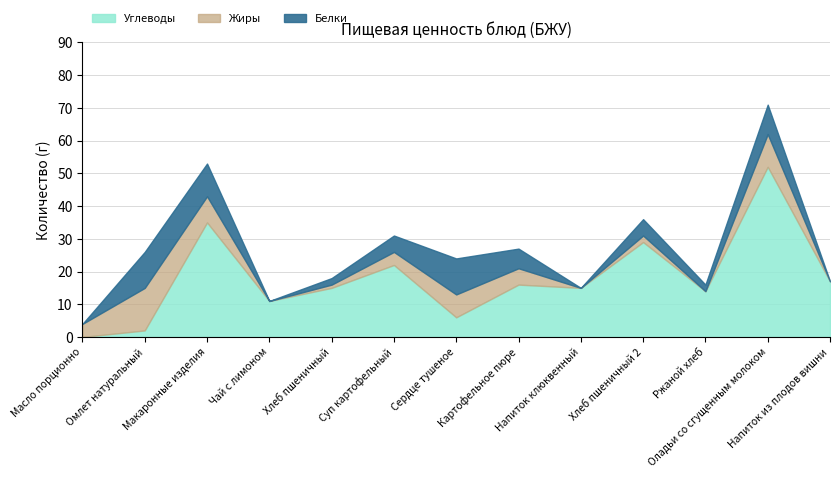

Which series has the largest range (max minus min)?

Углеводы